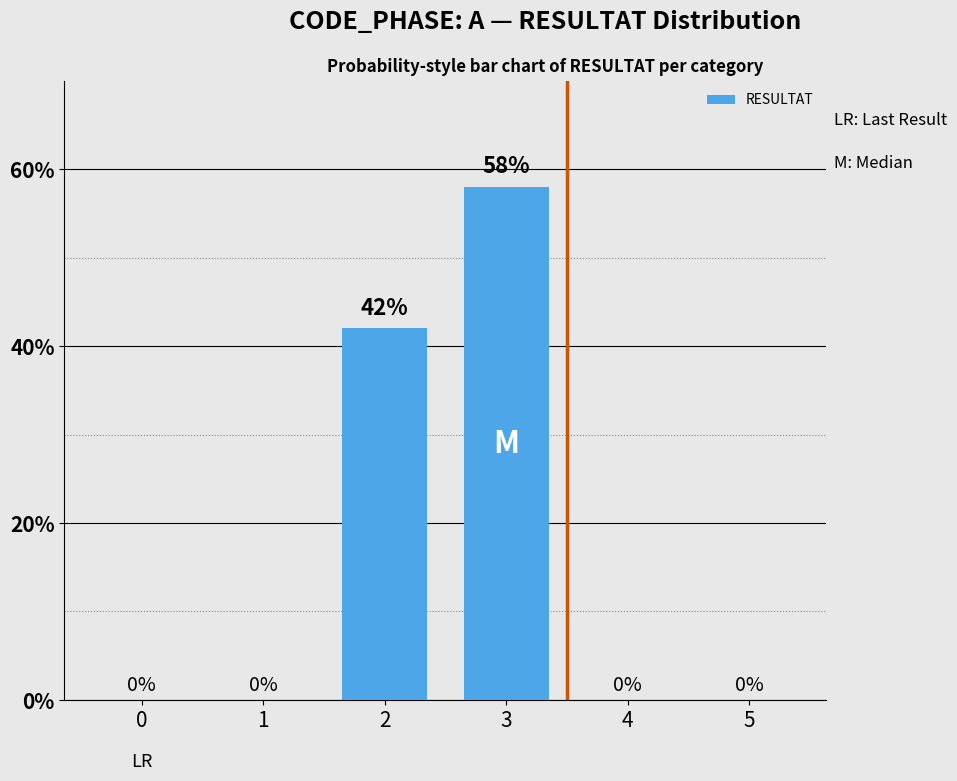

Which category has the highest value across all series?

3